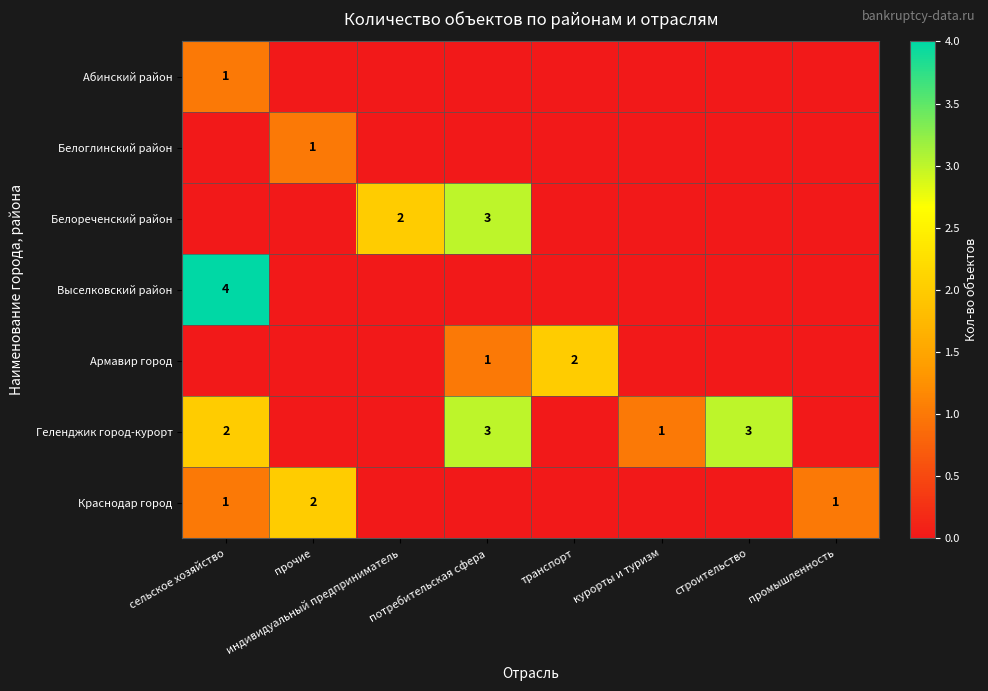

Which category has the lowest value across all series?

прочие